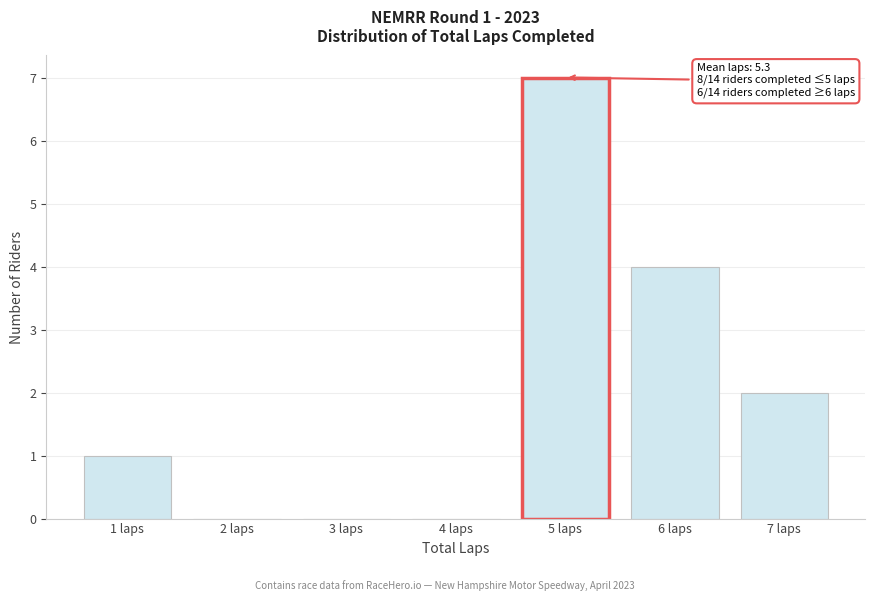

Which range on the x-axis has the tallest bar?

4.5 to 5.5